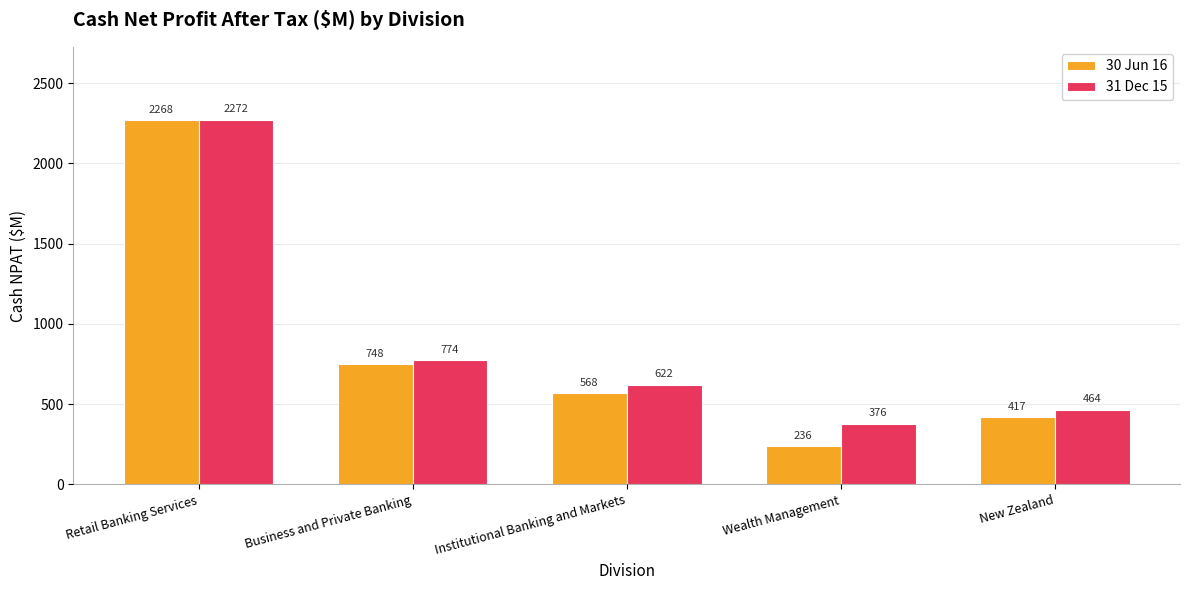

Read the 30 Jun 16 value at Business and Private Banking, to the nearest 50.

750